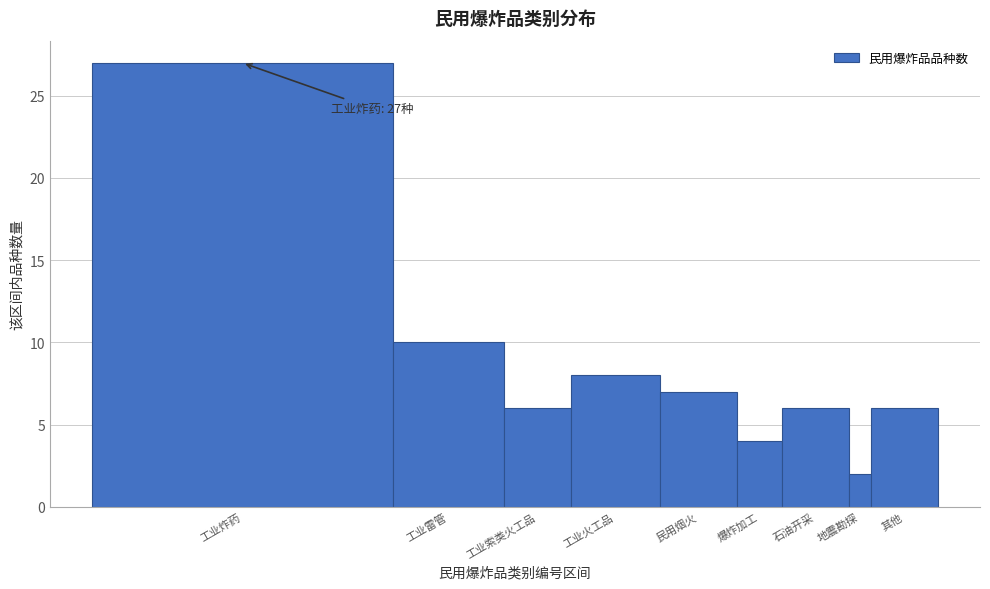

Reading right to left, transcribe all the data shown in this chart.

6	2	6	4	7	8	6	10	27